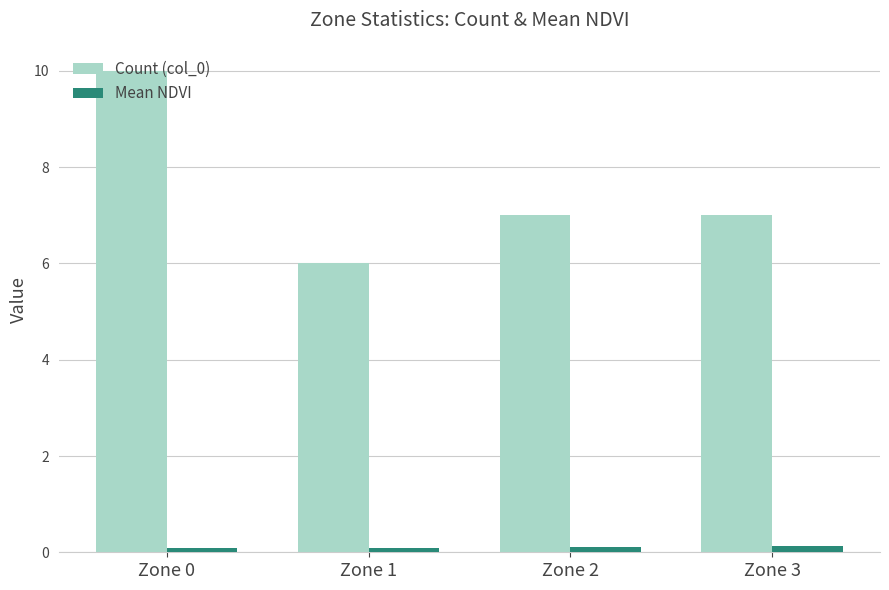

How many Mean NDVI values are between 0 and 1?

4